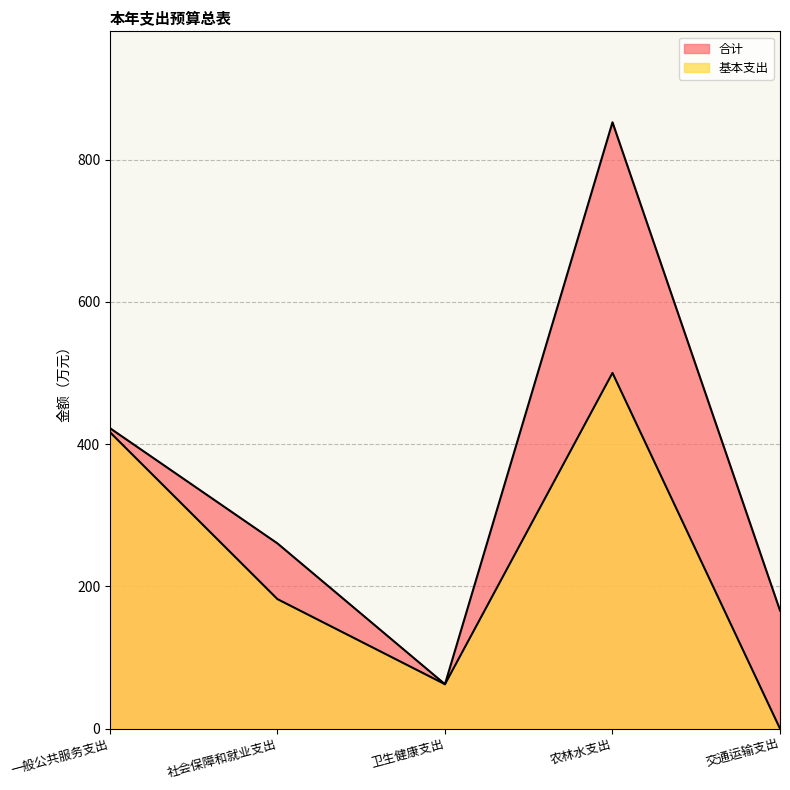

Reading left to right, extract all data points from this chart.

合计: 一般公共服务支出=422.5	社会保障和就业支出=260.4	卫生健康支出=62.4	农林水支出=852.6	交通运输支出=166.0
基本支出: 一般公共服务支出=416.8	社会保障和就业支出=182.1	卫生健康支出=62.4	农林水支出=500.2	交通运输支出=0.0